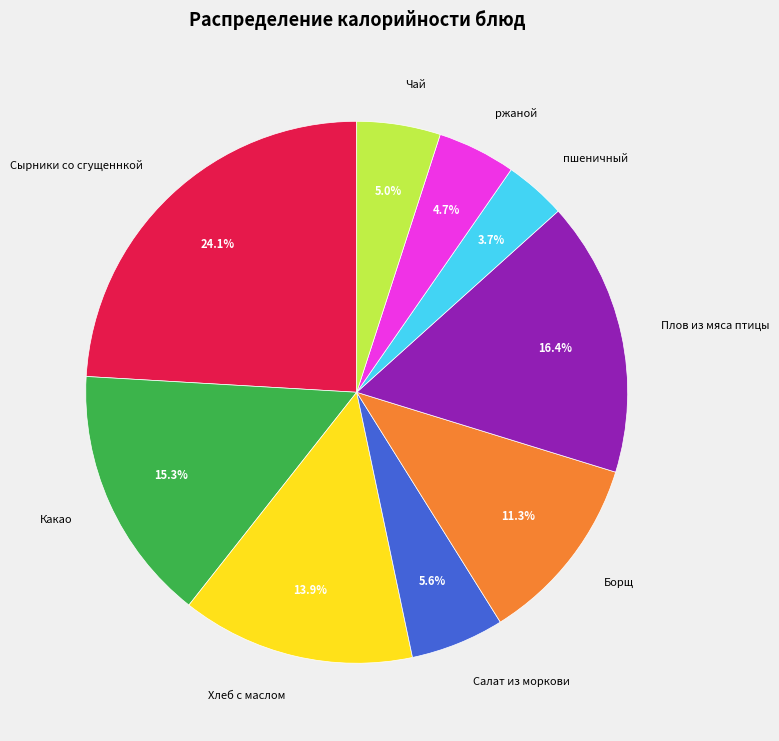

Is there any slice that represents more than half of the pie?

No